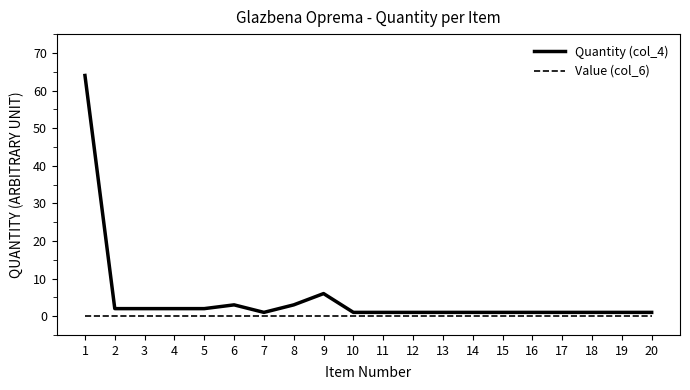

True or false: Quantity (col_4) and Value (col_6) cross at least once.

False